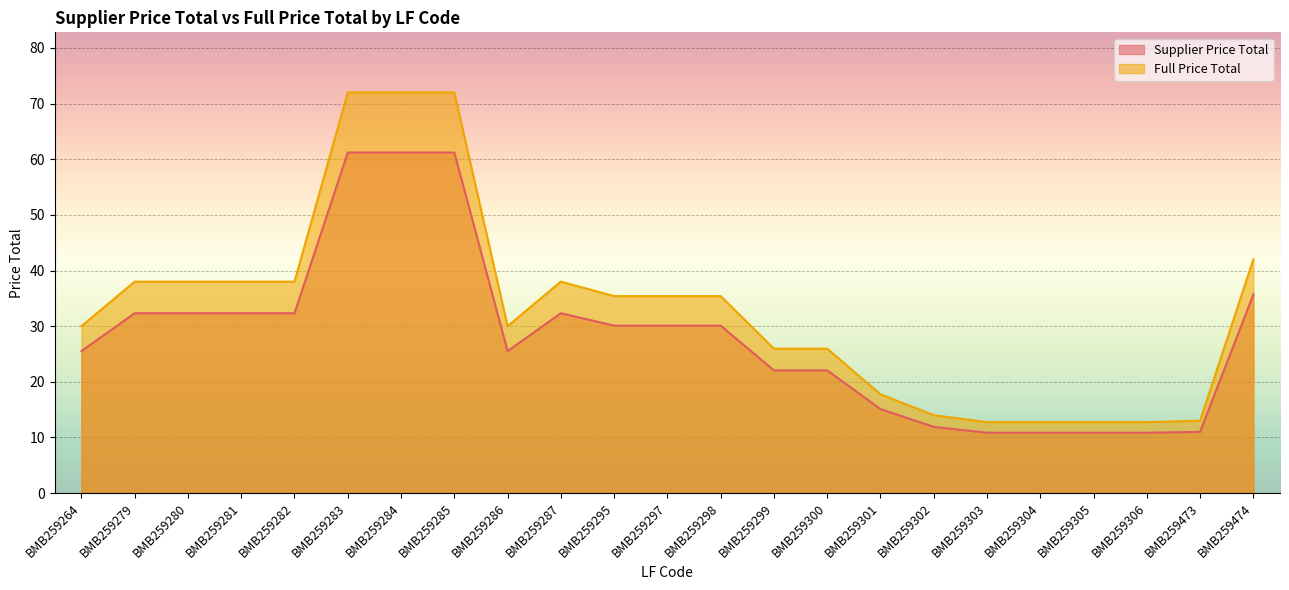

How many interior local valleys does the Supplier Price Total series have?

1